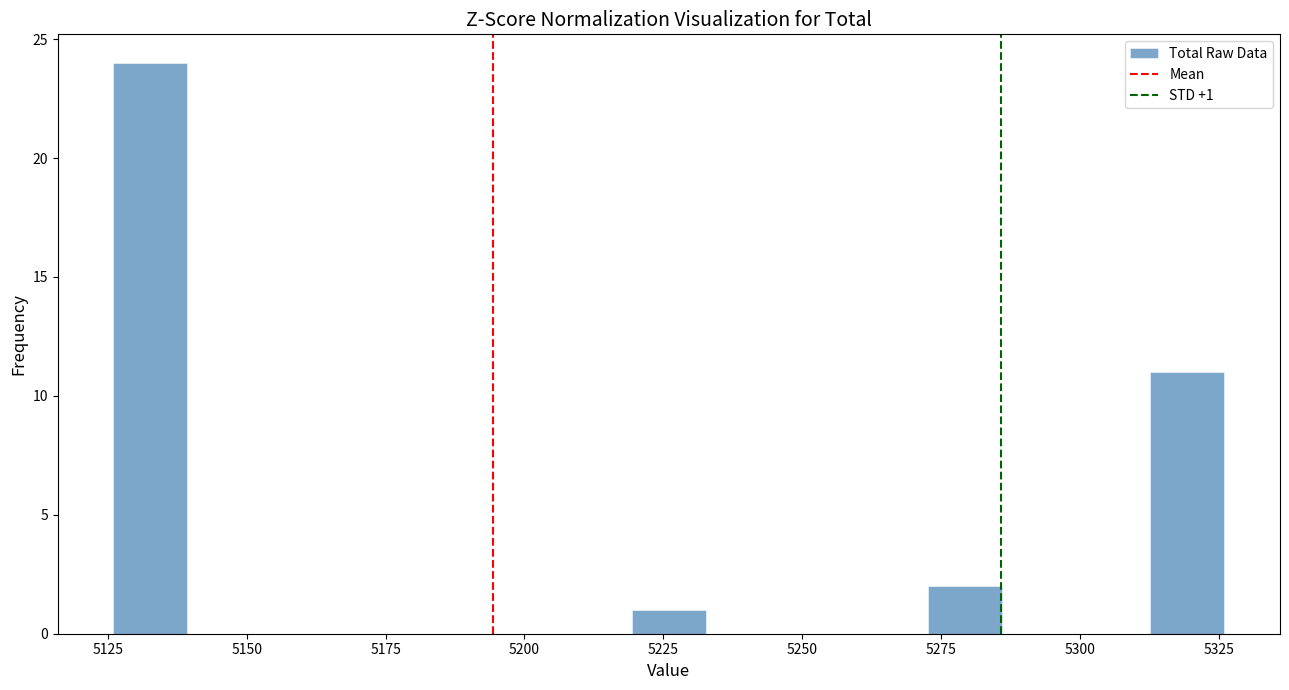

Read against the x-axis, roughly where is the centre of the tallest bar?

5135